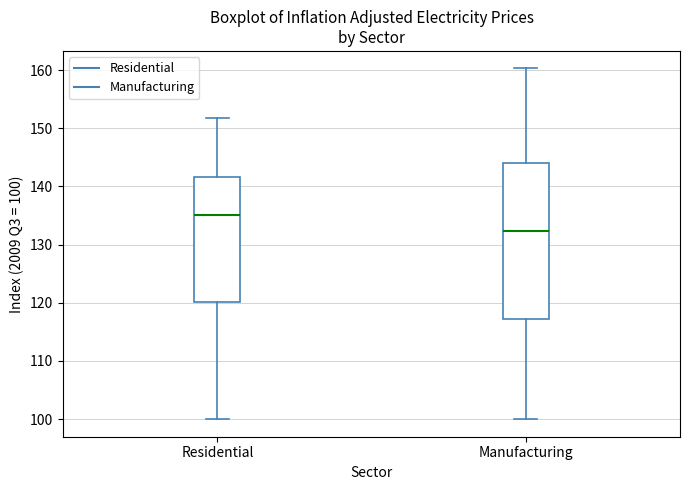

Reading left to right, read every box against the y-axis: the position of its median line, the range the box covers, and the ends of its whiskers. The values are not printed on the chart, so give them approximately, as read against the axis.

Residential: median 135, box 120 to 142, whiskers 100 to 152
Manufacturing: median 132, box 117 to 144, whiskers 100 to 160